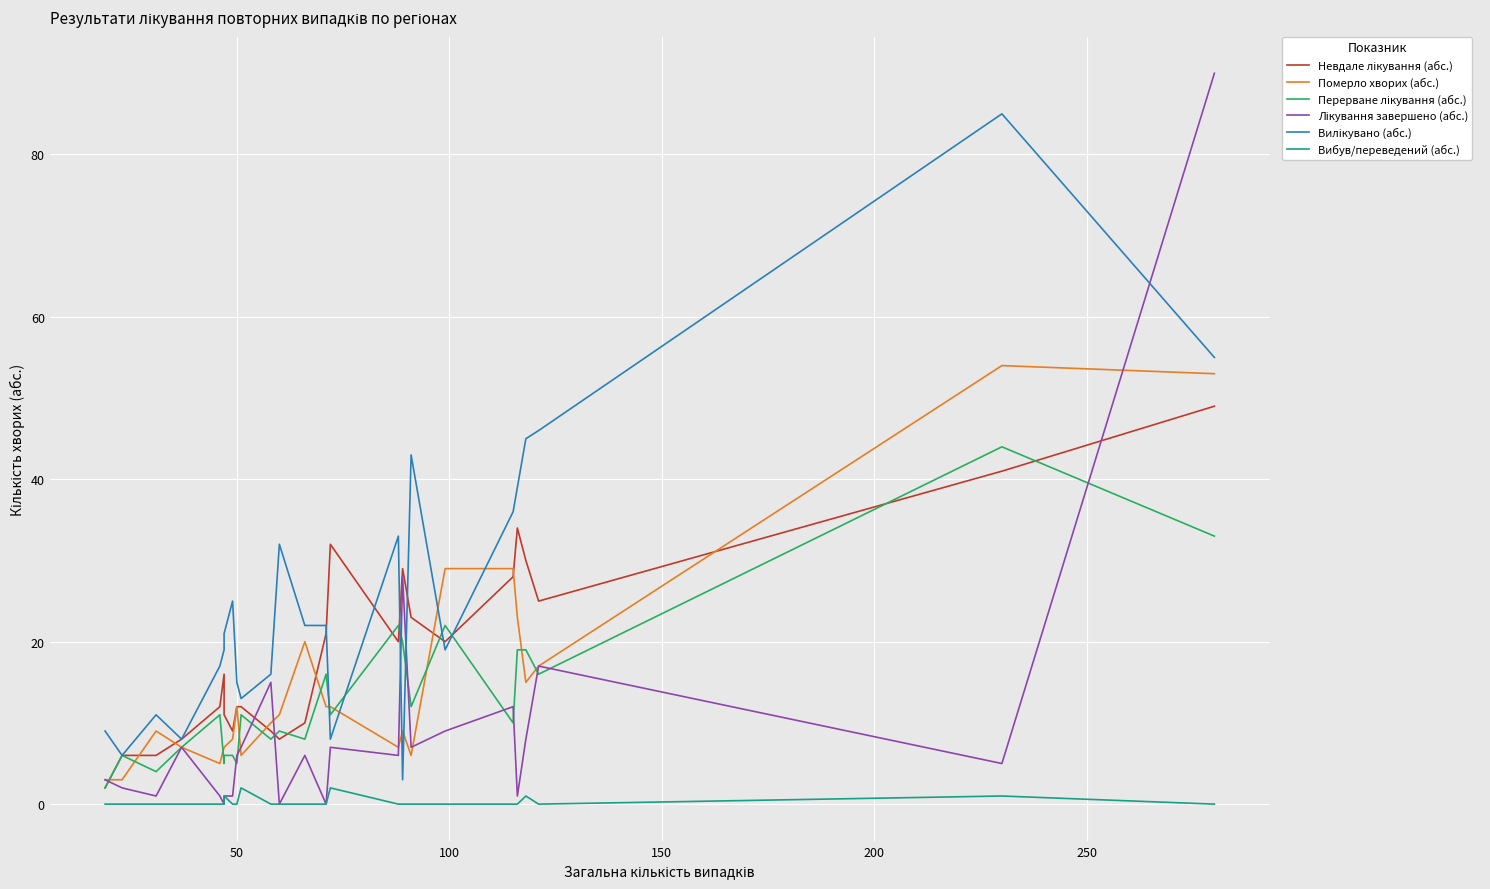

How many times do Перерване лікування (абс.) and Вилікувано (абс.) cross each other?

6